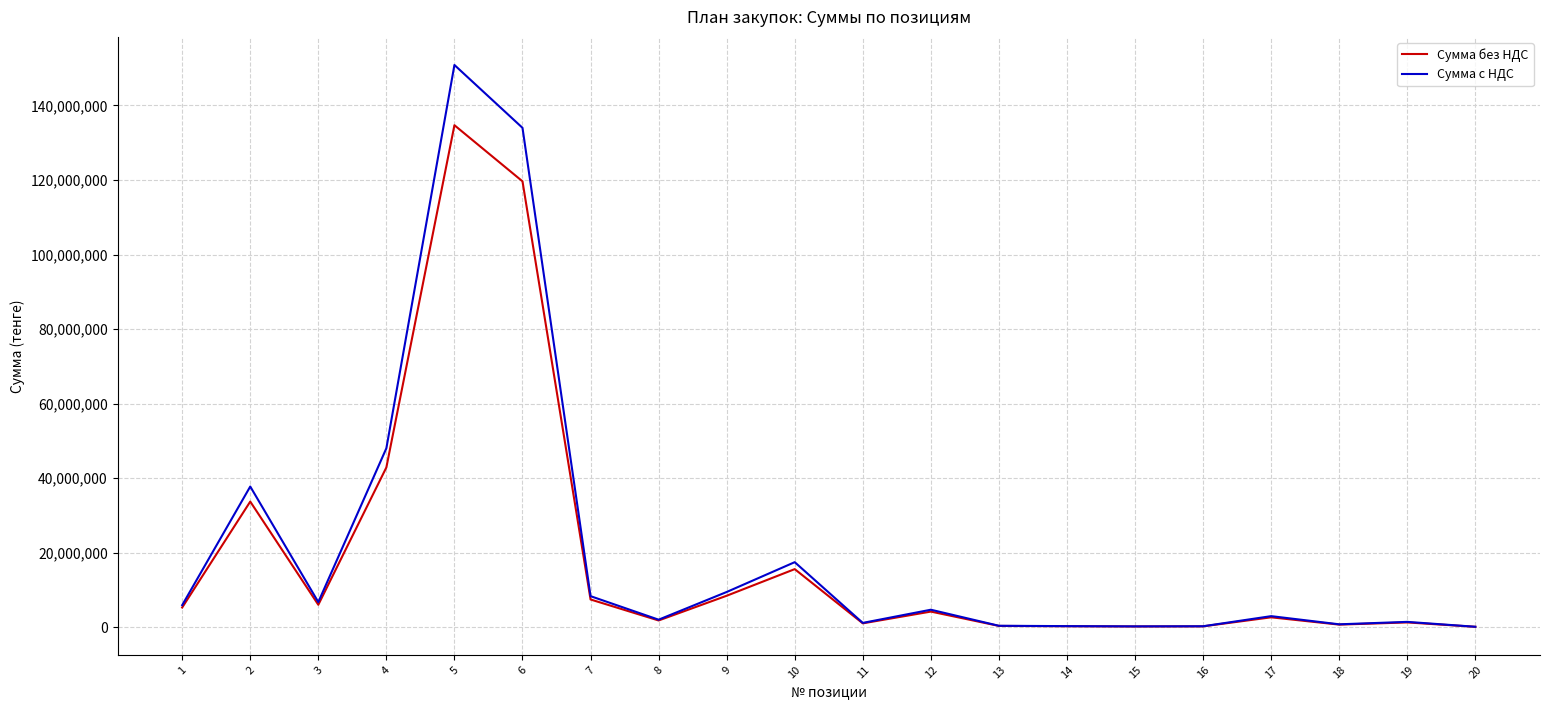

What is the maximum value for Сумма с НДС?

150867360.0